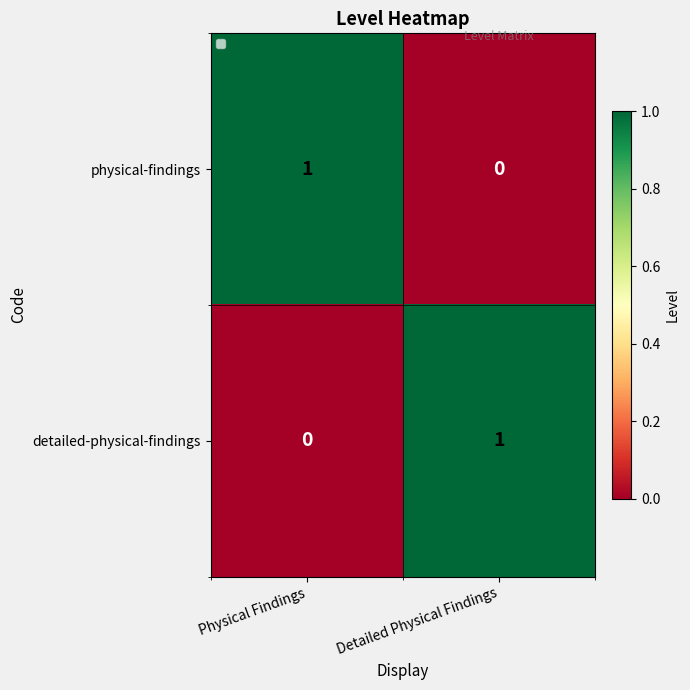

What is the greatest value displayed?

1